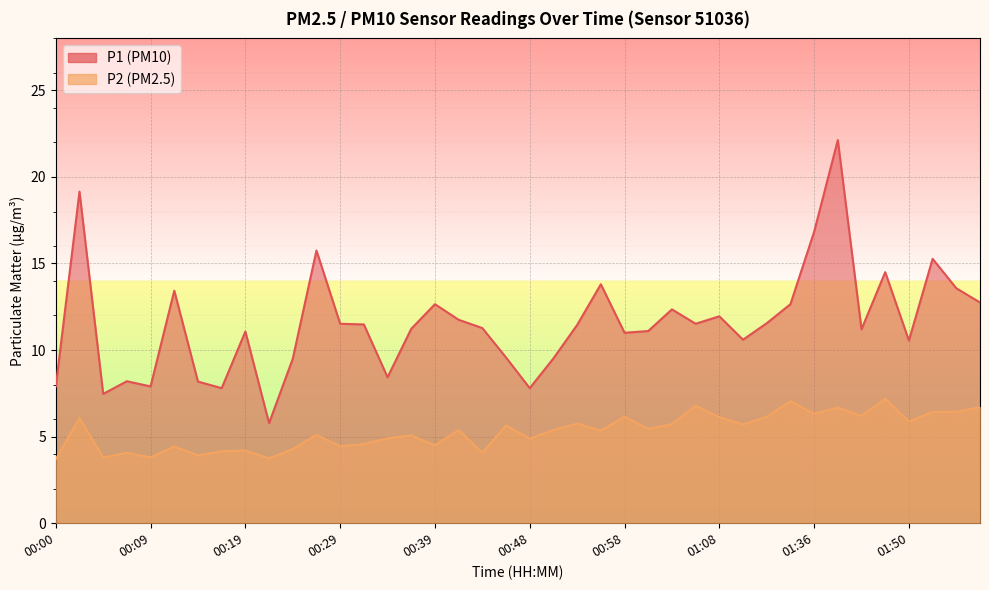

True or false: P2 and P1 cross at least once.

False